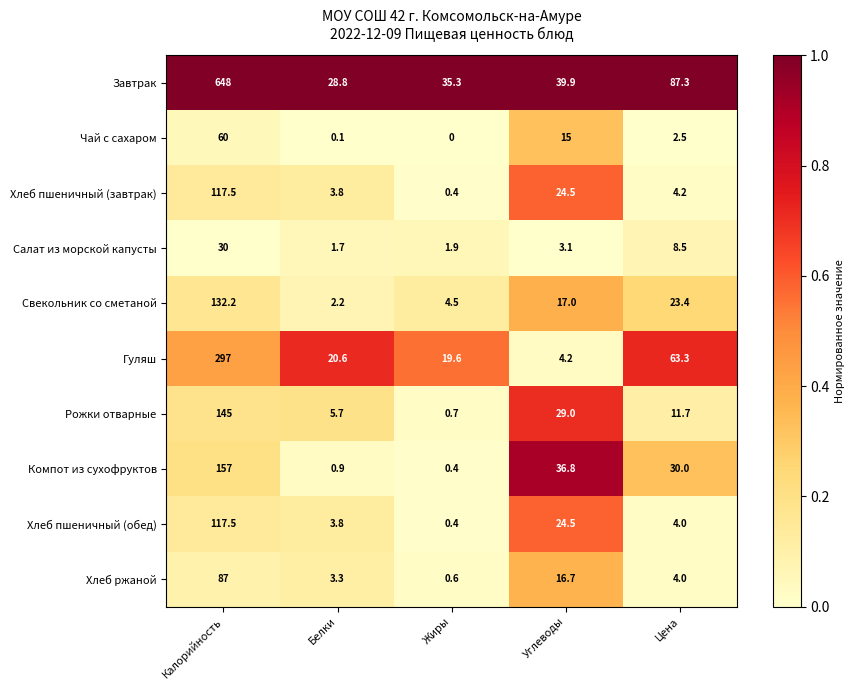

What is the sum of the Рожки отварные values at Калорийность and Углеводы?

174.0